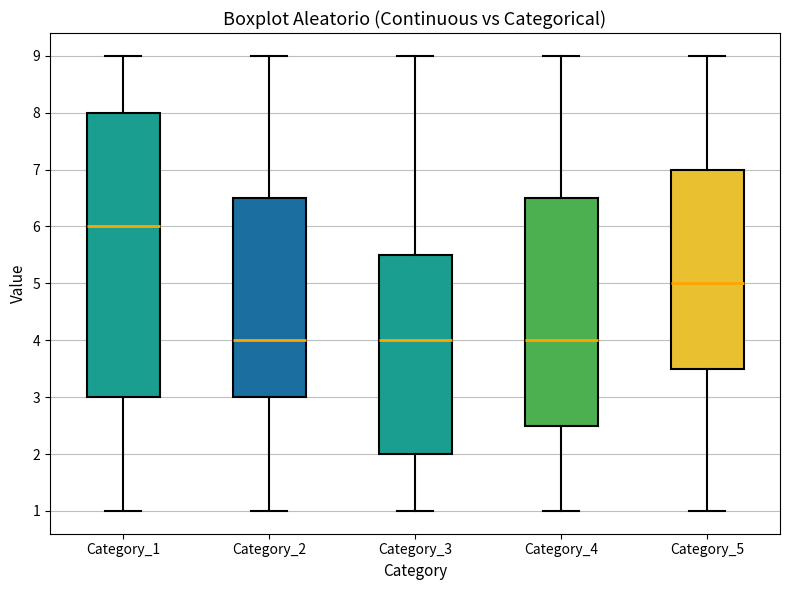

Comparing the boxes themselves (not the whiskers), which one is the tallest?

Category_1